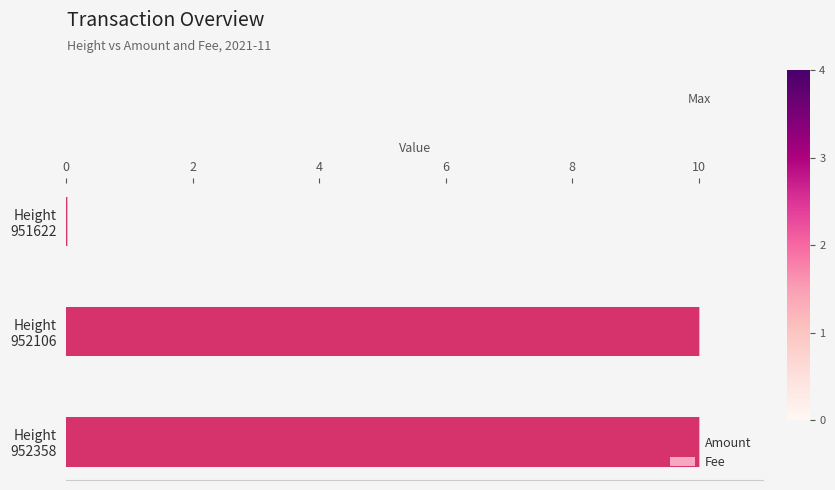

What is the sum of all Amount values?

20.0